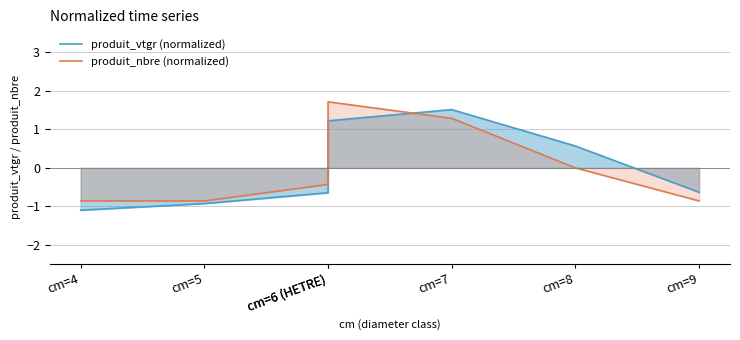

Rank the series by their average value, from highest to lowest.

produit_nbre (normalized), produit_vtgr (normalized)